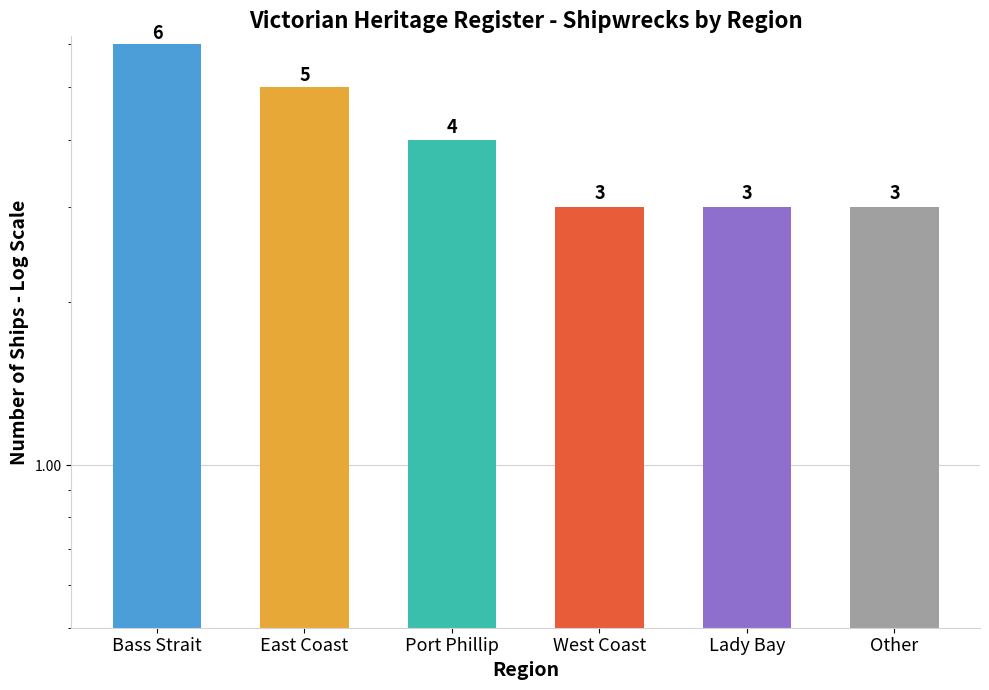

Rank the categories by value from highest to lowest.

Bass Strait, East Coast, Port Phillip, West Coast, Lady Bay, Other